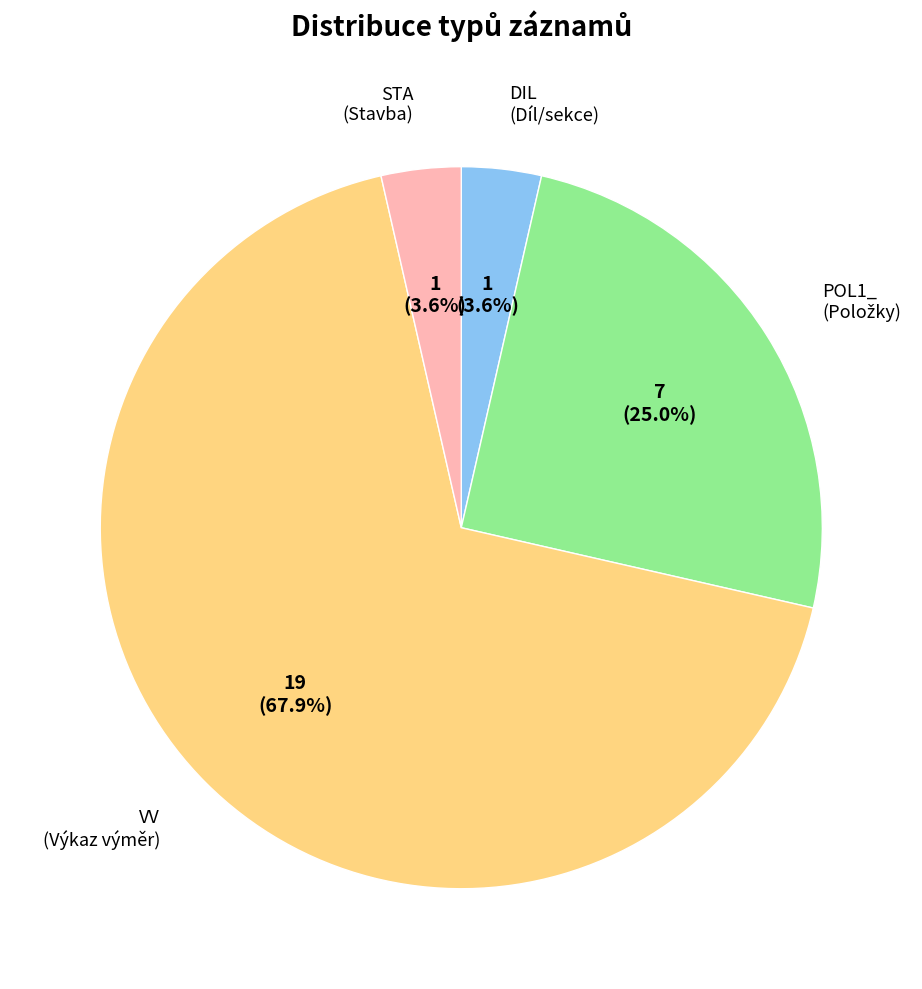

What percentage is the POL1_ slice, to the nearest percent?

25%